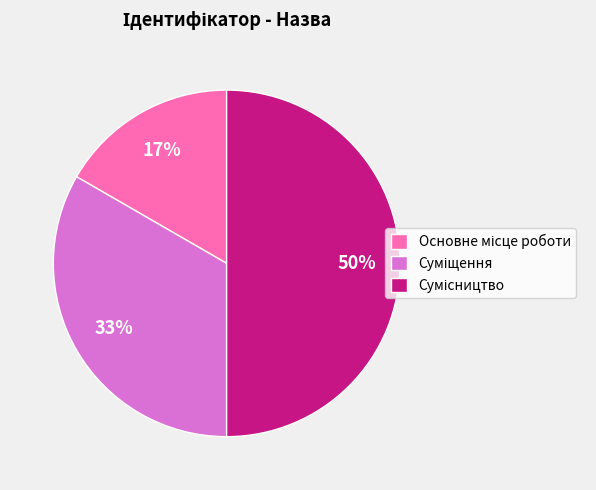

To the nearest percent, what is the average slice percentage?

33%